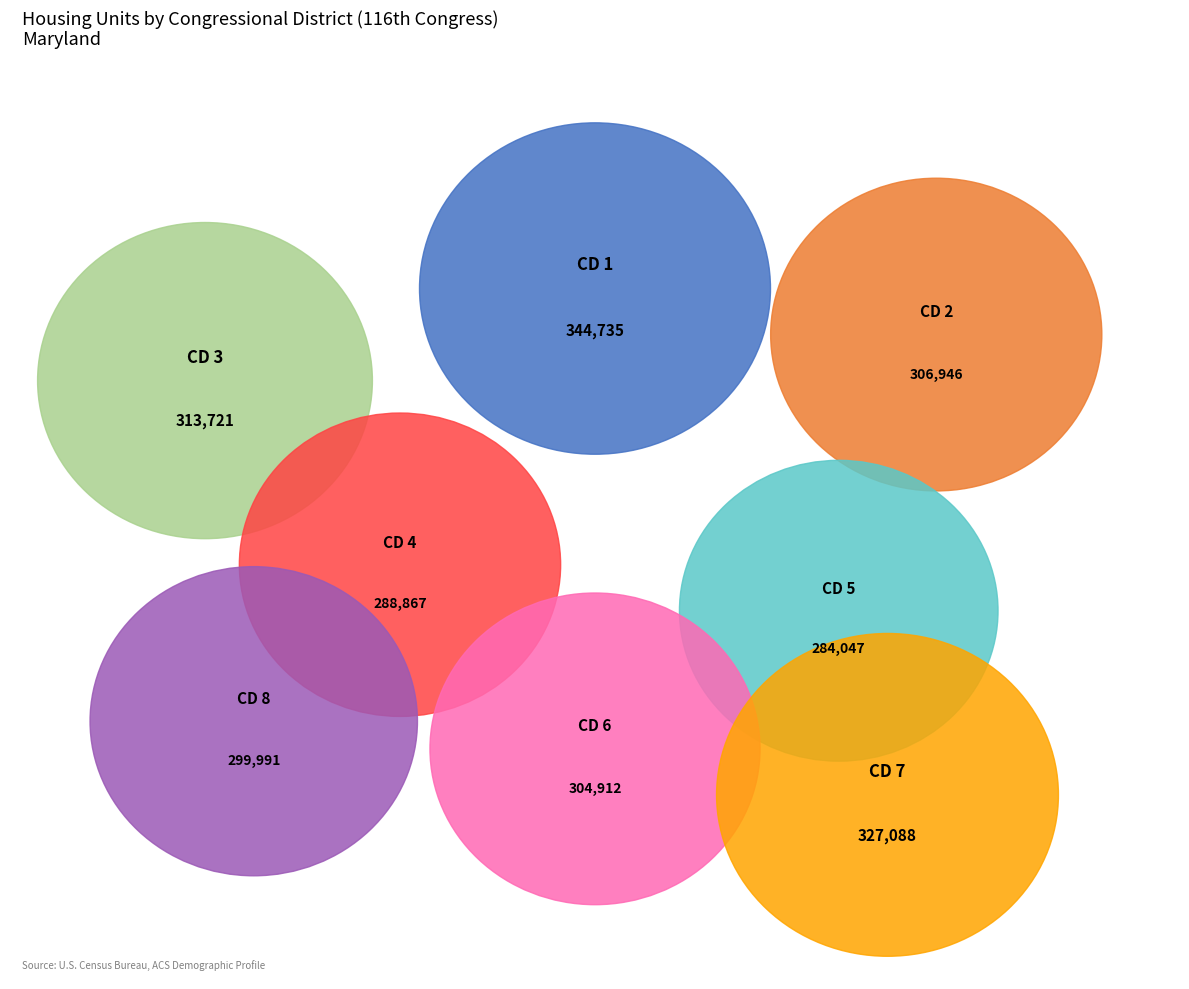

Combined, what portion of the pie is Congressional District 2 and Congressional District 7?

25.7%